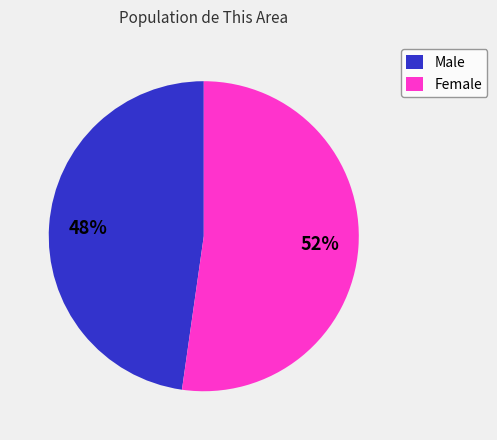

Which slice represents more than half of the pie?

Female